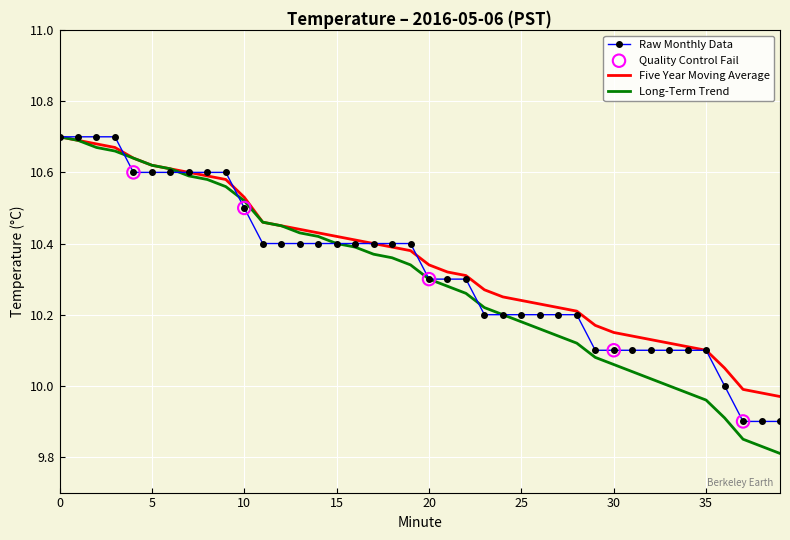

Rank the series by their average value, from lowest to highest.

Long-Term Trend, Raw Monthly Data, Five Year Moving Average